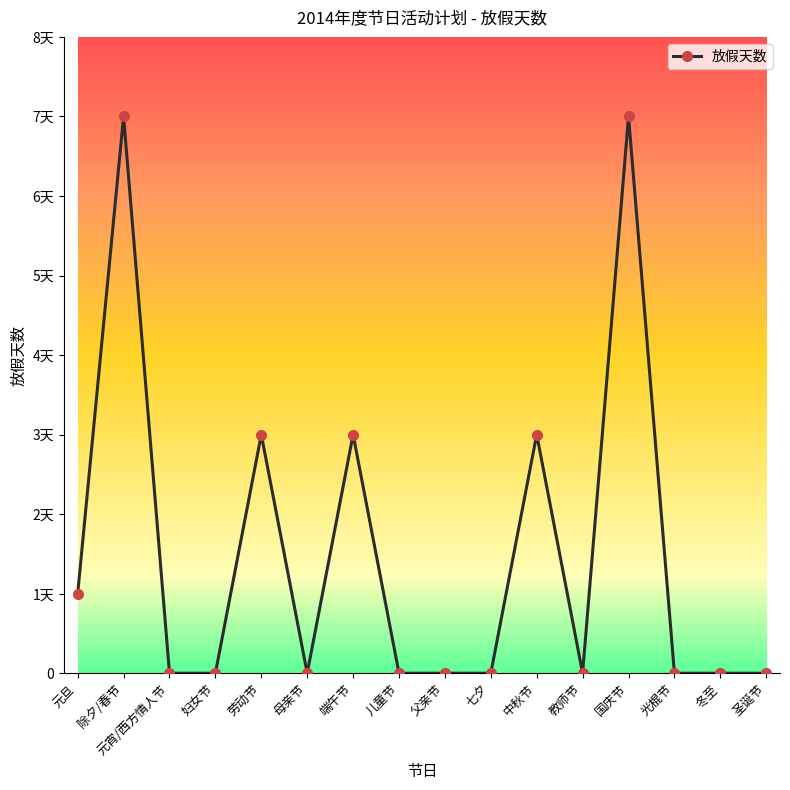

At which label is the value closest to 3?

劳动节